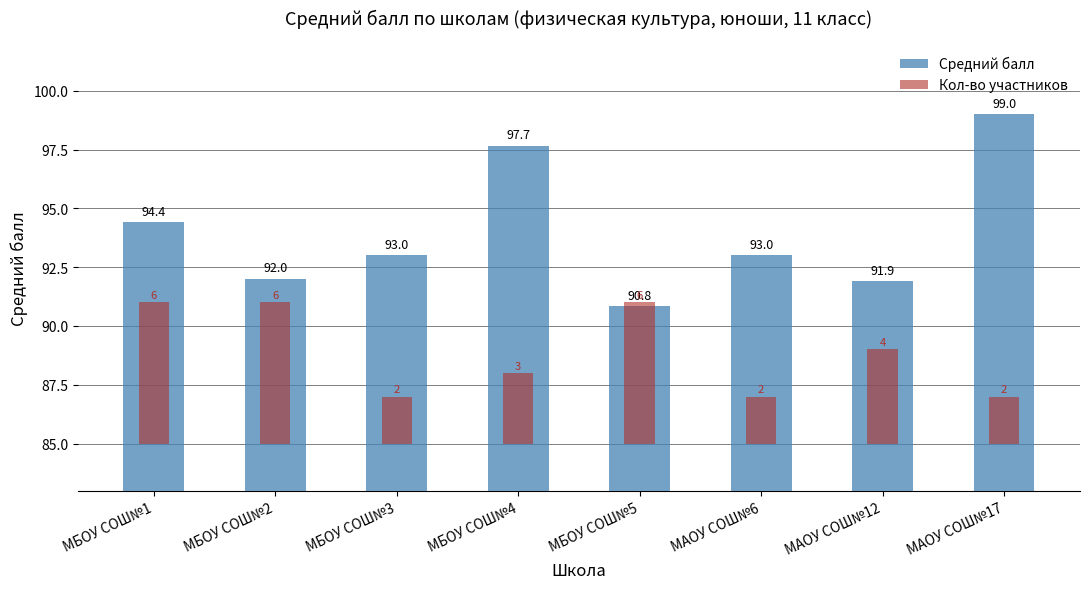

What is the minimum value for Кол-во участников?

2.0